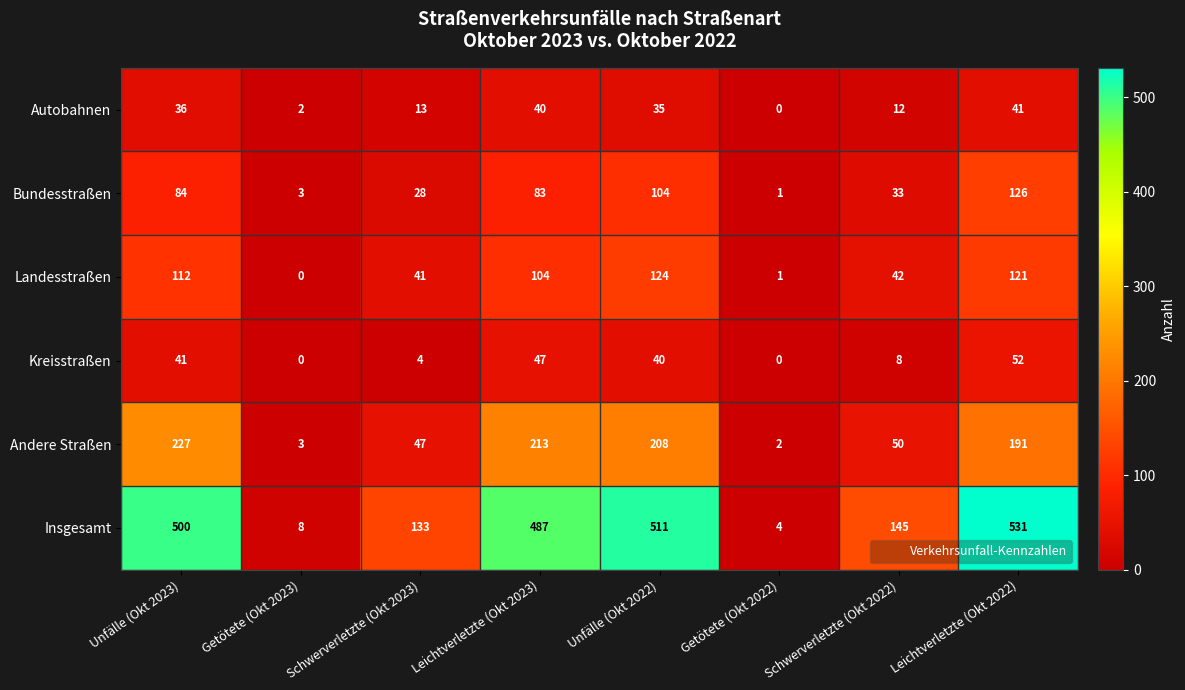

What is the difference between the highest and lowest values at Schwerverletzte (Okt 2022)?

137